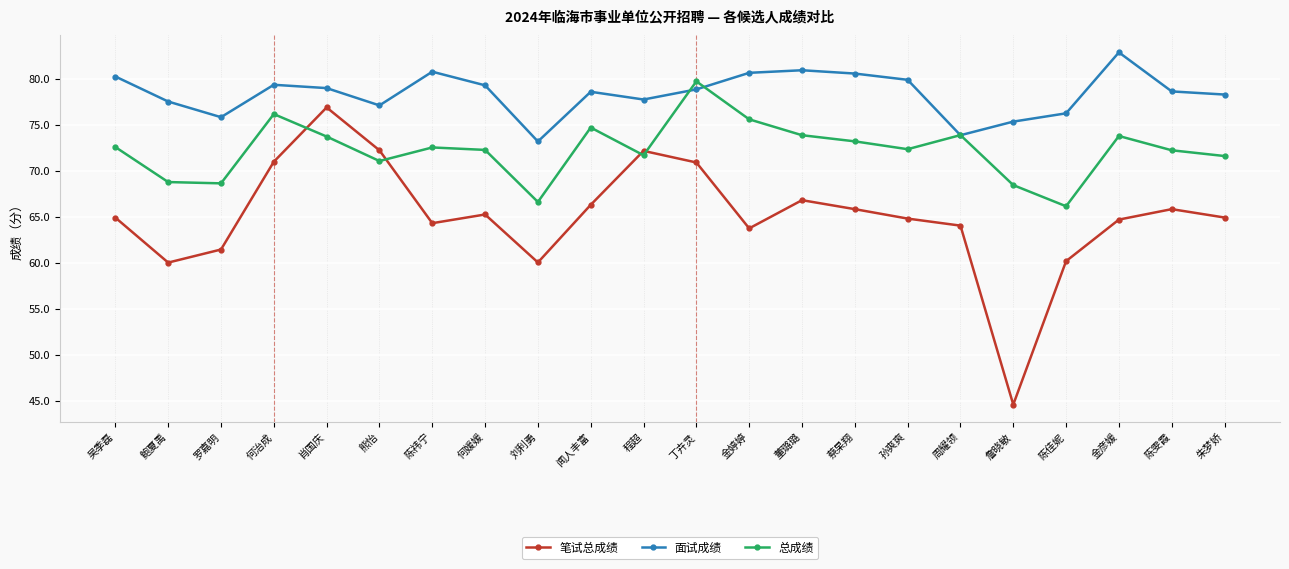

Where is the first local maximum for 总成绩?

何治成